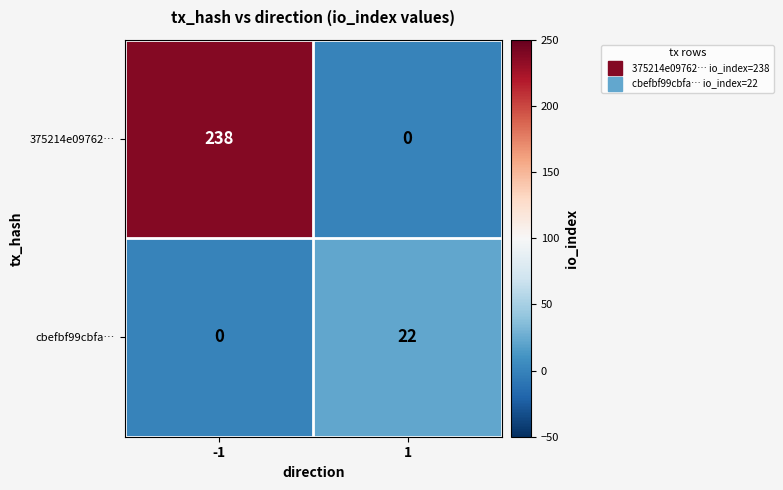

Which series changed the most between -1 and 1?

375214e09762…